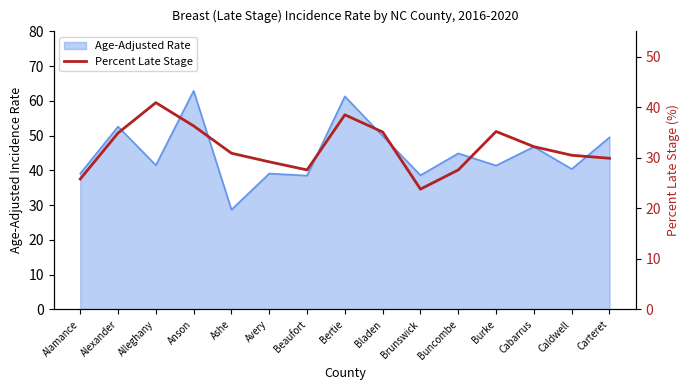

Which category has the lowest value across all series?

Brunswick